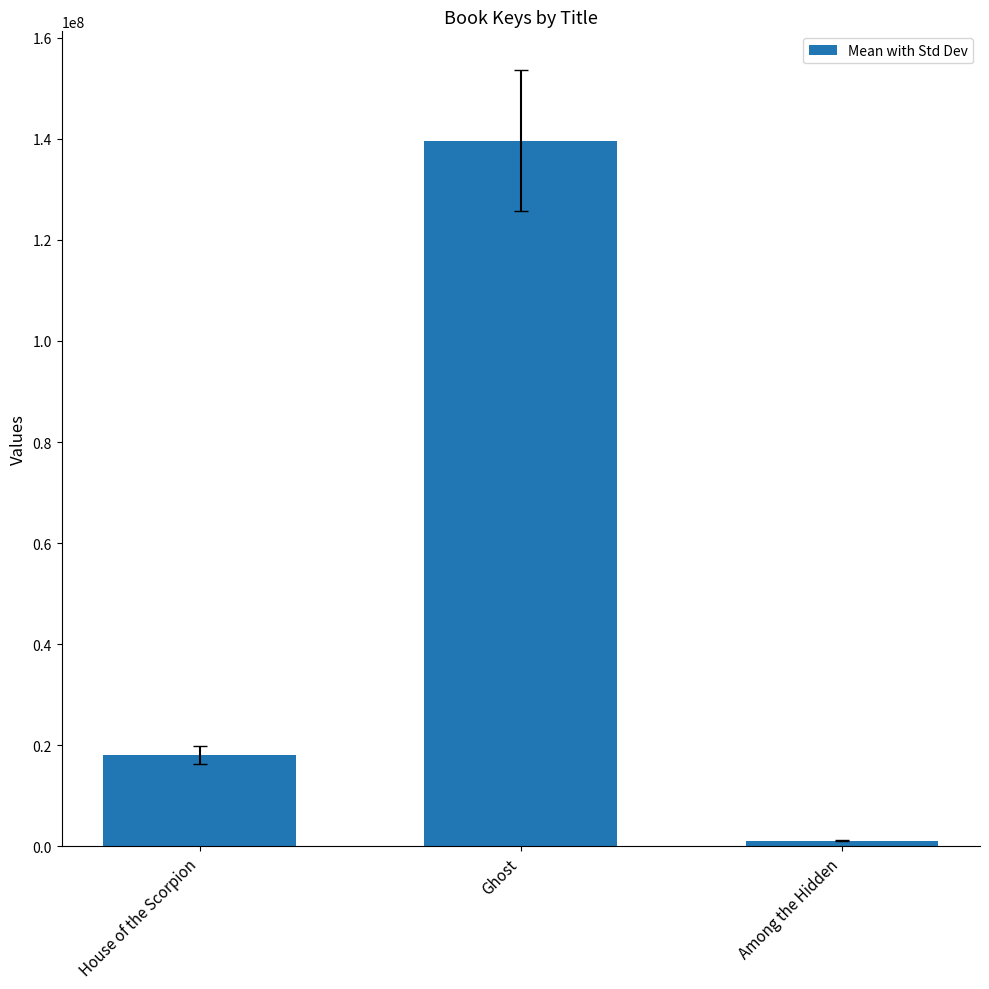

What is the maximum value shown in the chart?

139631199